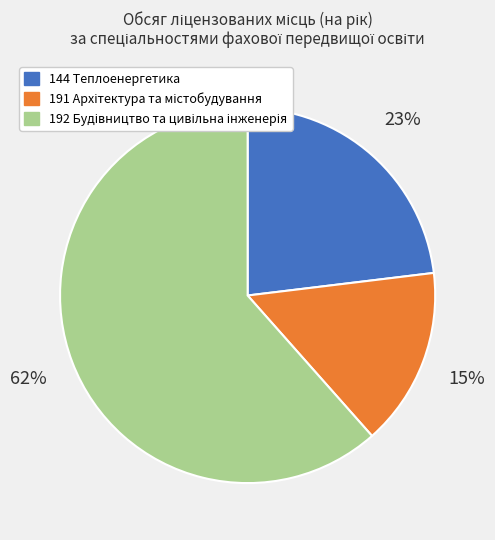

To the nearest percent, what portion does 144 Теплоенергетика represent?

23%